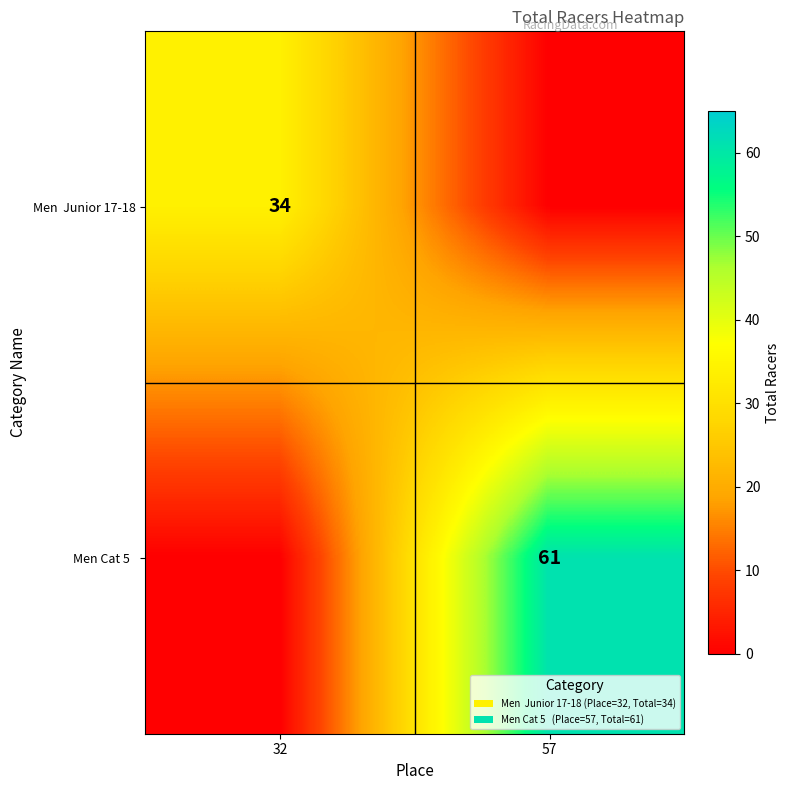

Is the value of Men Junior 17-18 at 57 greater than the value of Men Cat 5 at 32?

No